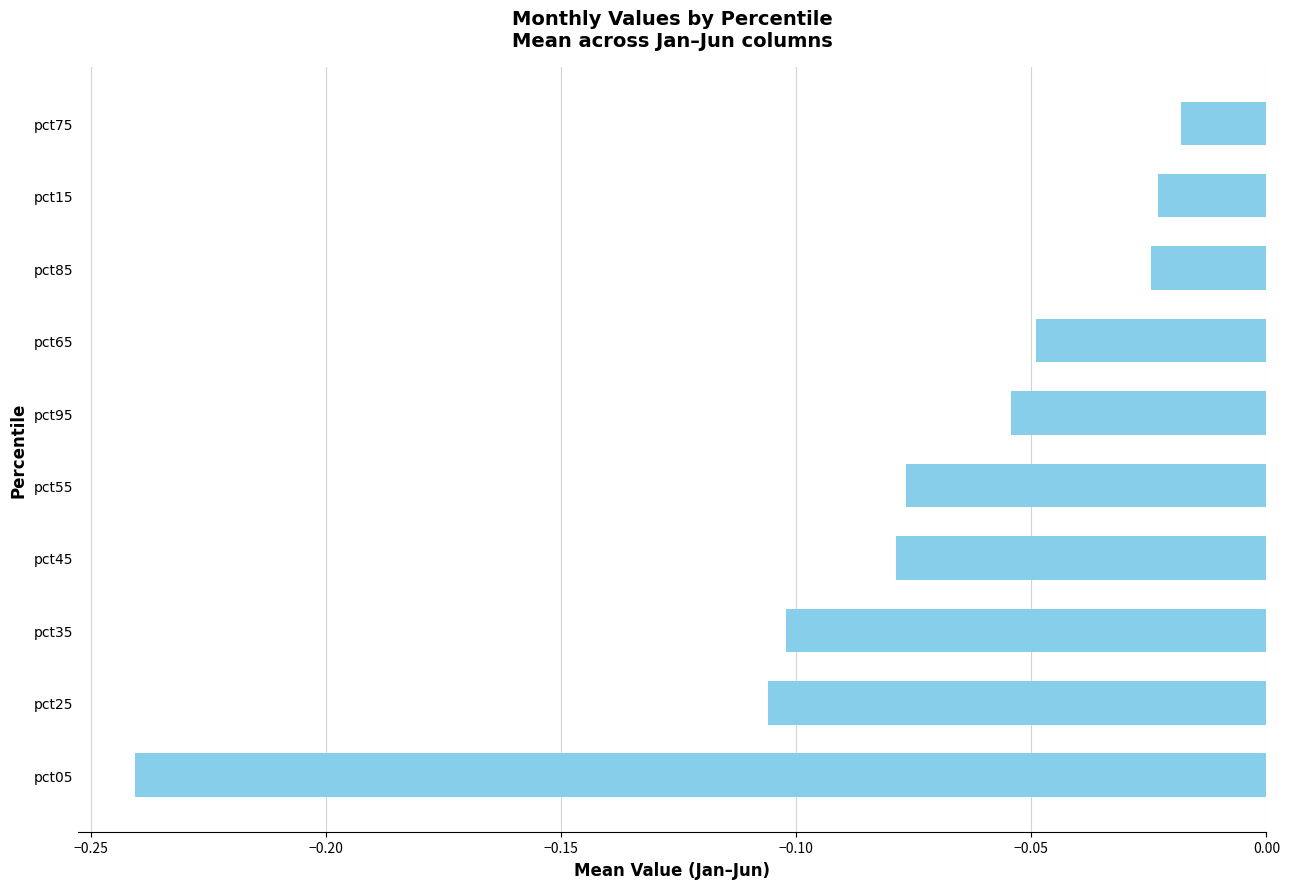

Where is the data nearest to the value 0?

pct75